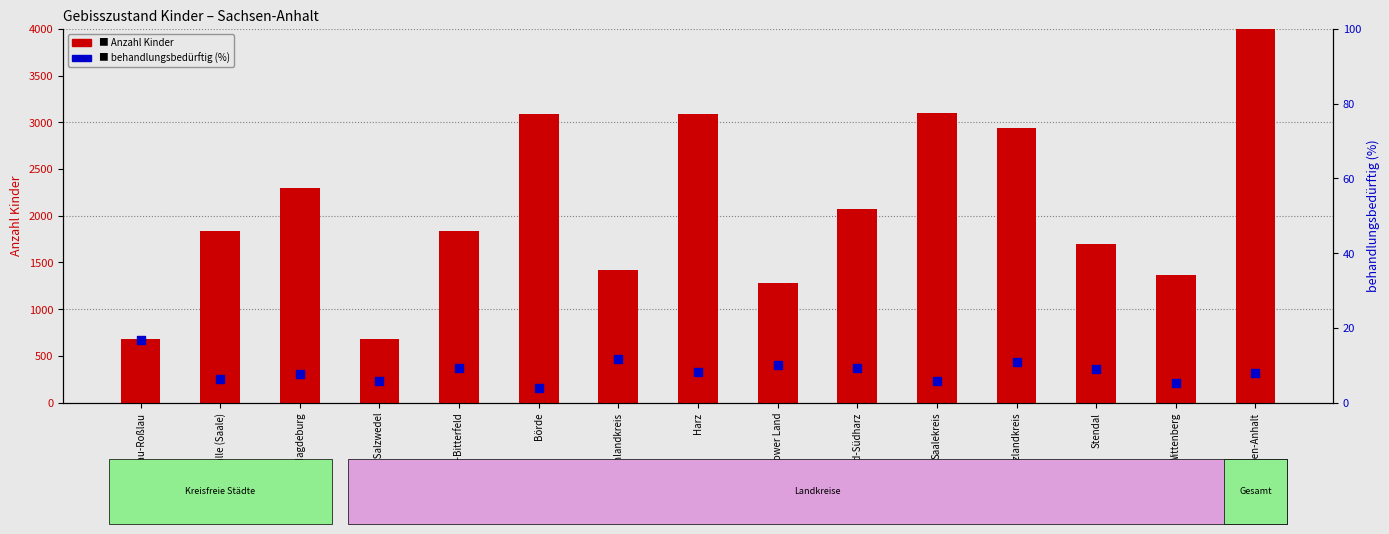

Which series has the largest total across all categories?

Anzahl Kinder